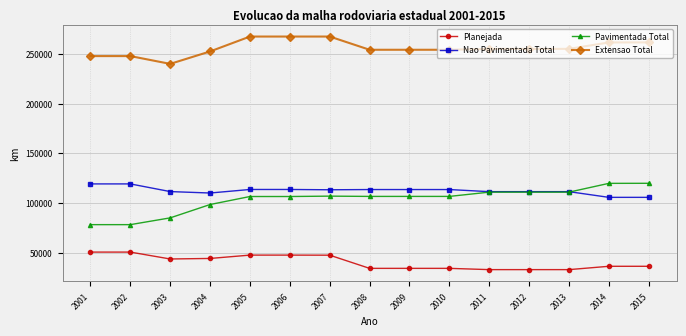

Is it true that Planejada equals 19395.0 at 2010?

False